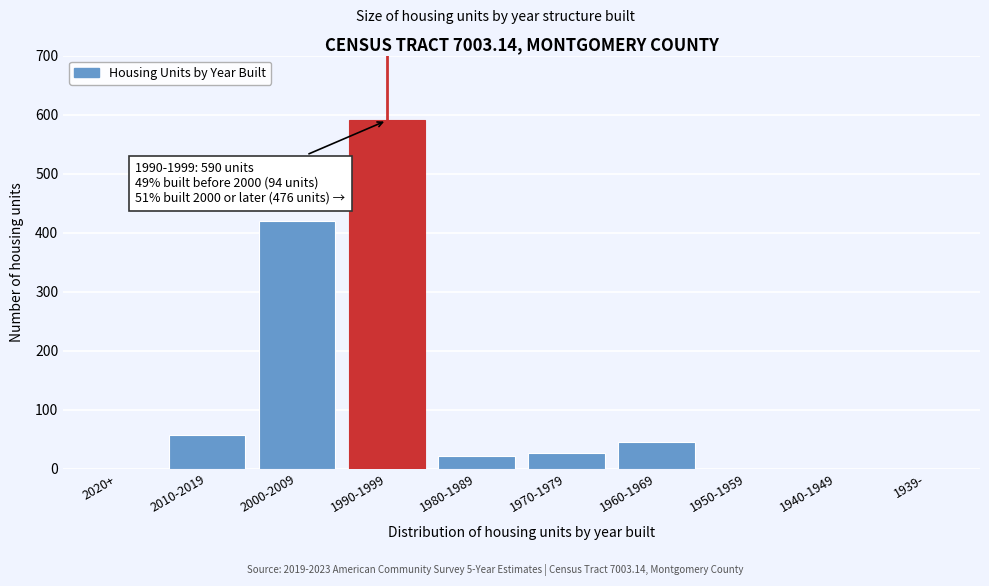

Reading left to right, what are all the values shown in this chart?

2020+=0	2010-2019=57	2000-2009=419	1990-1999=590	1980-1989=22	1970-1979=27	1960-1969=45	1950-1959=0	1940-1949=0	1939-=0